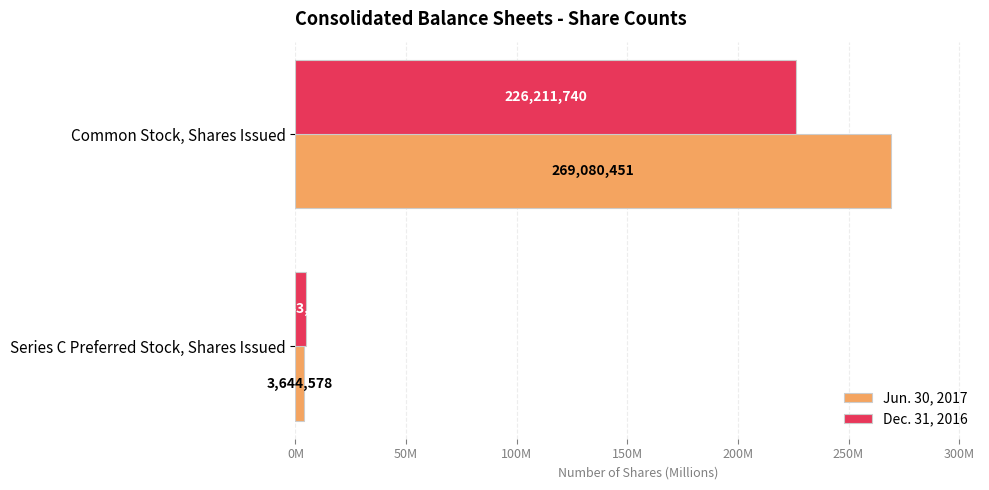

What is the average value of the Jun. 30, 2017 series?

136362514